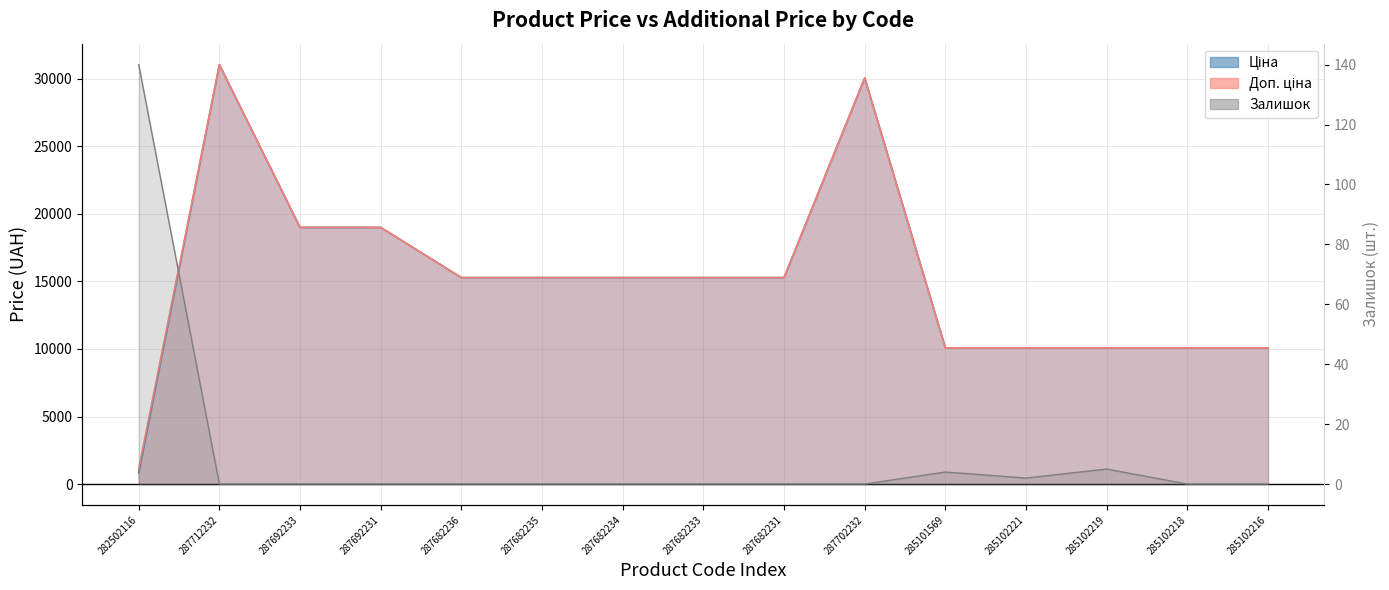

The Залишок series shows 0.0 at 287692233. True or false?

True